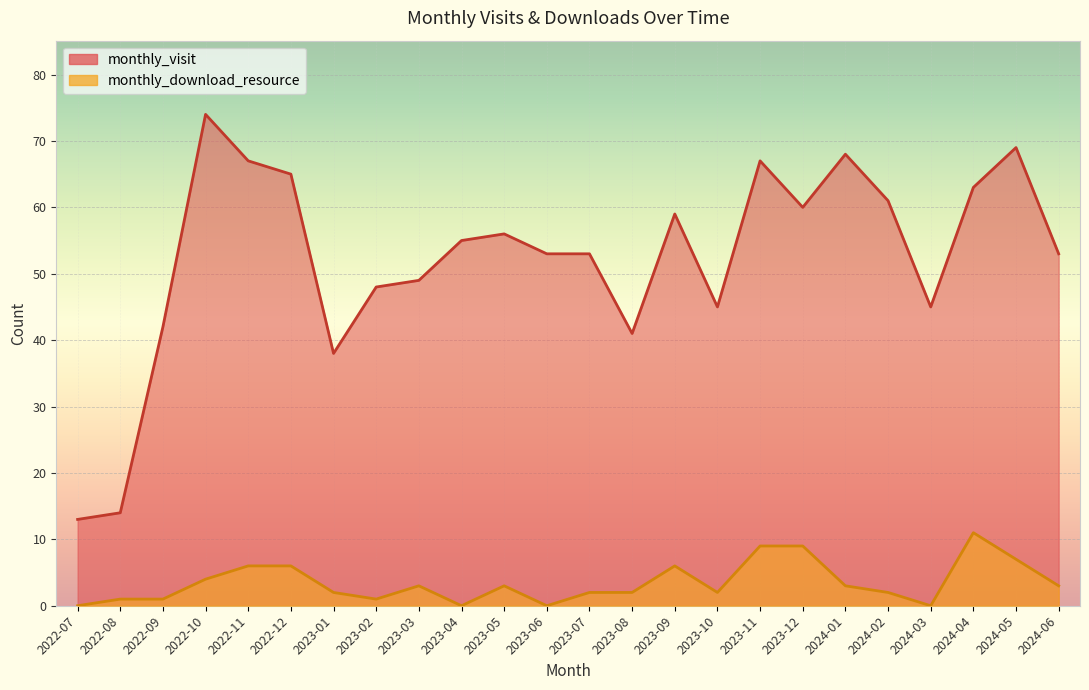

Reading left to right, what are all the values shown in this chart?

monthly_visit: 2022-07=13	2022-08=14	2022-09=42	2022-10=74	2022-11=67	2022-12=65	2023-01=38	2023-02=48	2023-03=49	2023-04=55	2023-05=56	2023-06=53	2023-07=53	2023-08=41	2023-09=59	2023-10=45	2023-11=67	2023-12=60	2024-01=68	2024-02=61	2024-03=45	2024-04=63	2024-05=69	2024-06=53
monthly_download_resource: 2022-07=0	2022-08=1	2022-09=1	2022-10=4	2022-11=6	2022-12=6	2023-01=2	2023-02=1	2023-03=3	2023-04=0	2023-05=3	2023-06=0	2023-07=2	2023-08=2	2023-09=6	2023-10=2	2023-11=9	2023-12=9	2024-01=3	2024-02=2	2024-03=0	2024-04=11	2024-05=7	2024-06=3